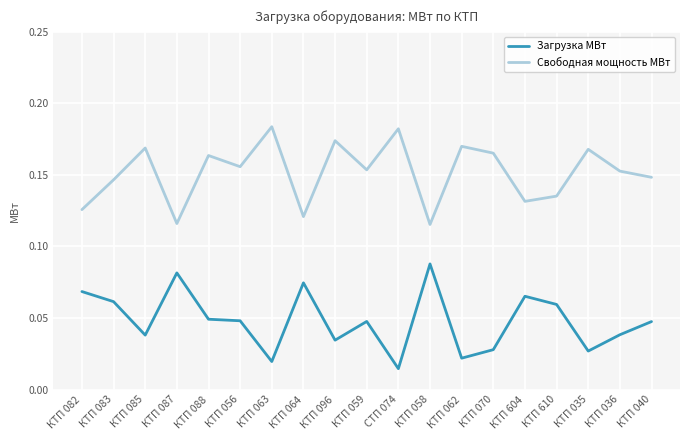

What position from the right is СТП 074?

9